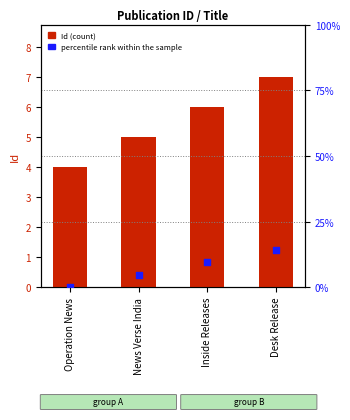

Is the value of percentile rank within the sample at Desk Release greater than the value of Id (count) at Inside Releases?

Yes